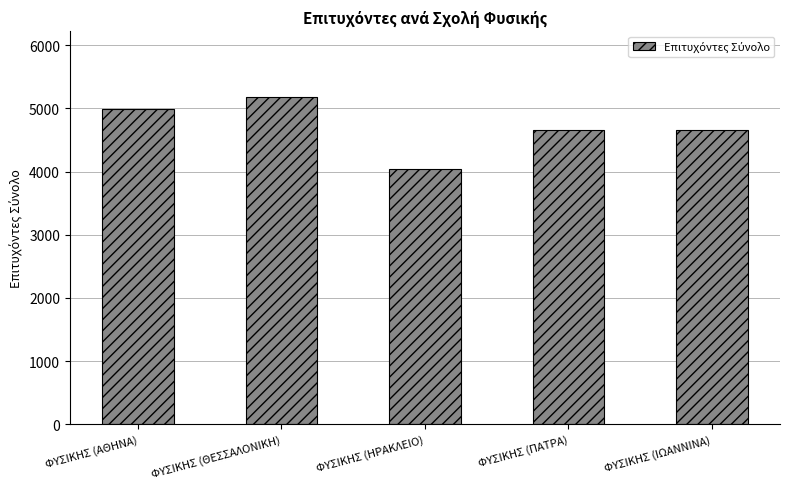

Are the bars grouped side by side (vs. stacked)?

No